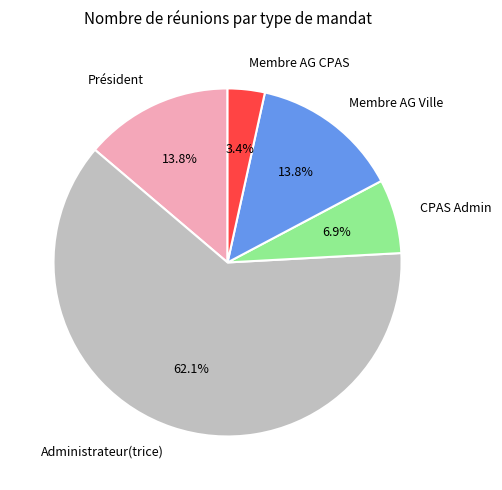

Which slice represents more than half of the pie?

Administrateur(trice)